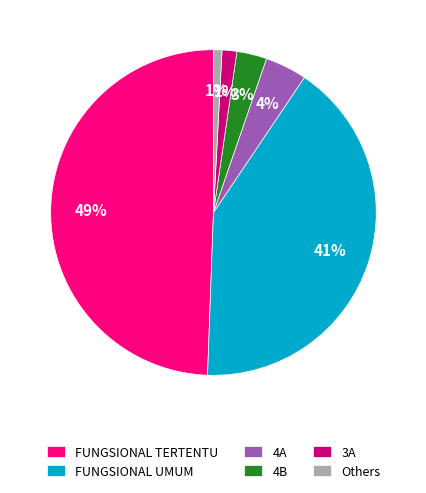

Which has a higher value, FUNGSIONAL UMUM or 4A?

FUNGSIONAL UMUM